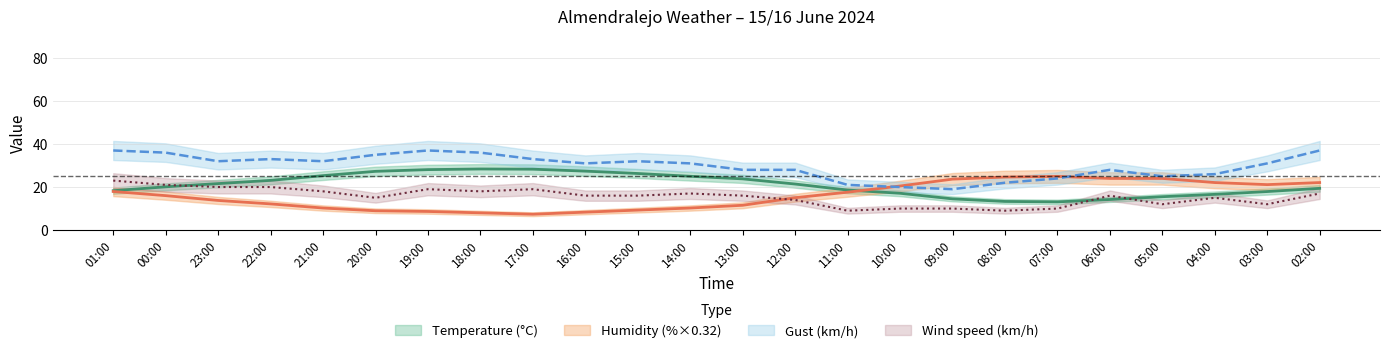

Which category has the highest value in the Wind speed series?

01:00